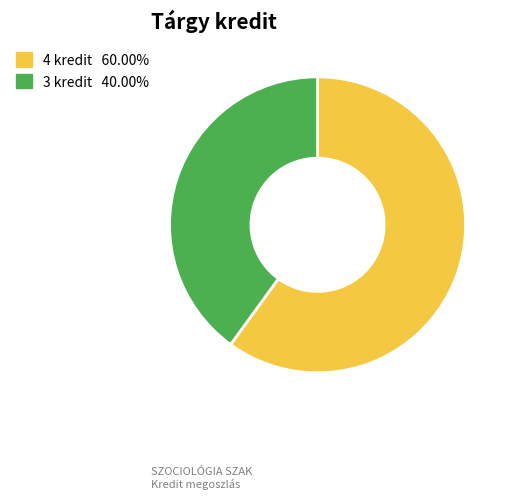

Does any single category account for the majority?

Yes